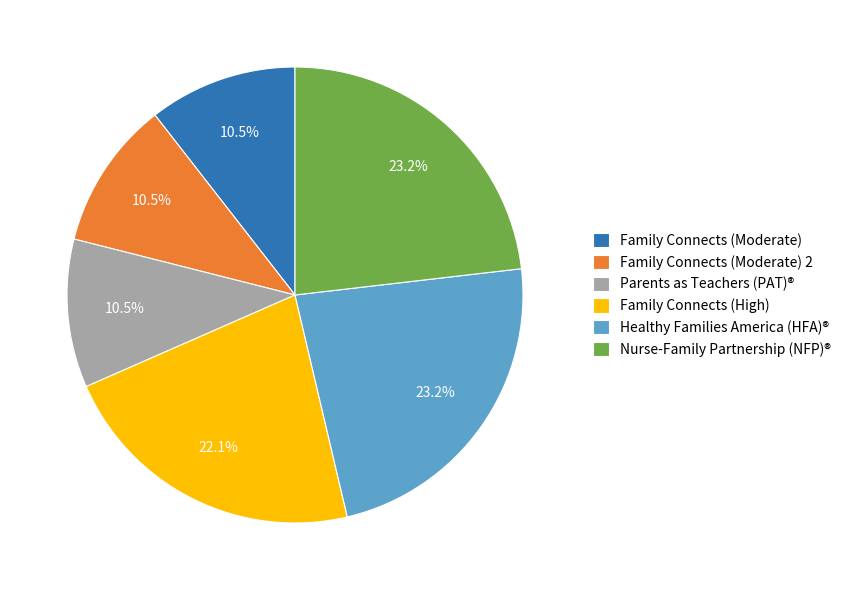

Does any single category account for the majority?

No